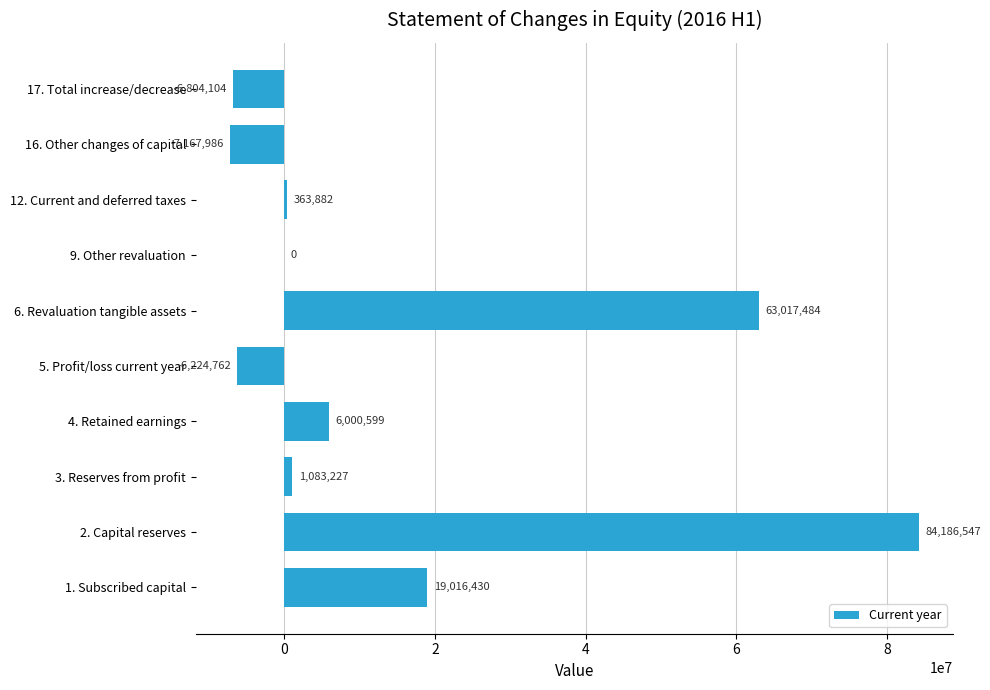

What is the sum of the values at 16. Other changes of capital and 5. Profit/loss current year?

-13392748.0